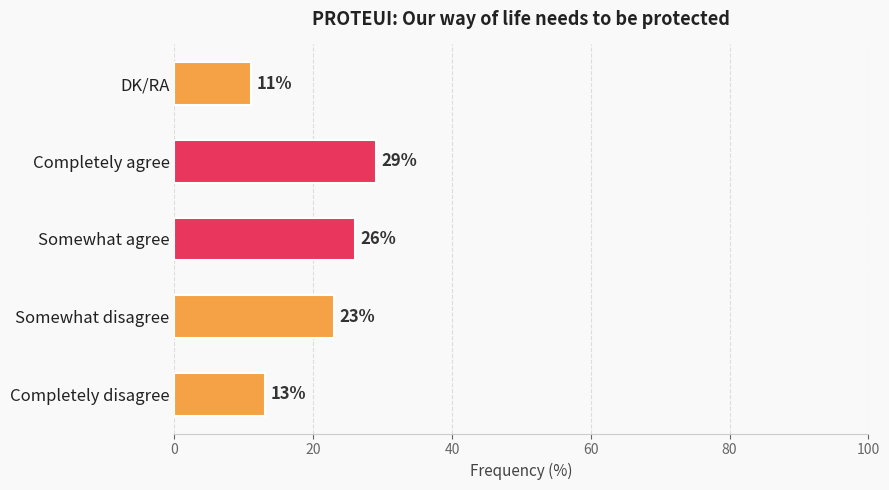

List the labels in order of value, largest first.

Completely agree, Somewhat agree, Somewhat disagree, Completely disagree, DK/RA